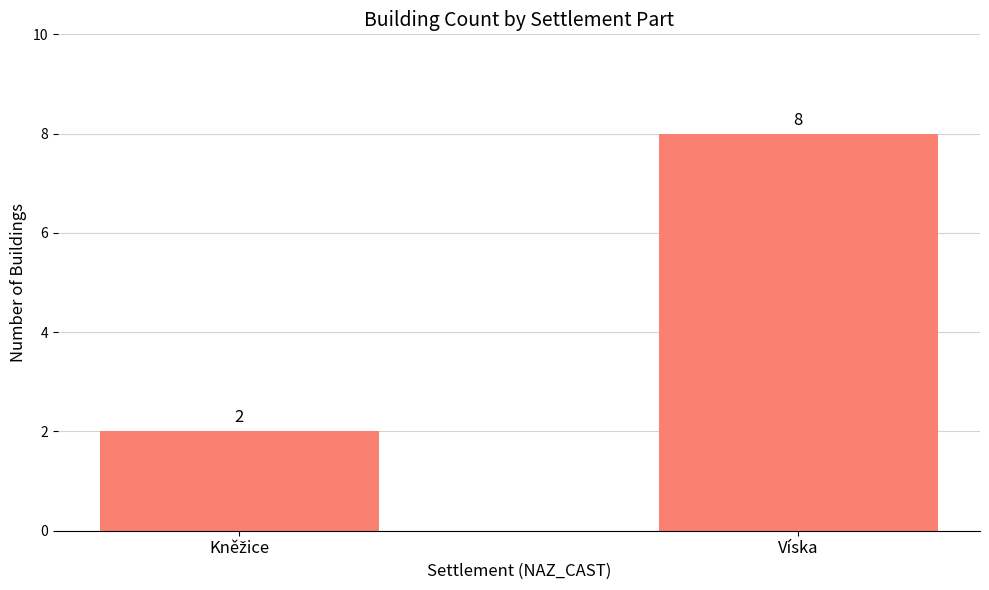

What is the value of the 1st bar from the left?

2